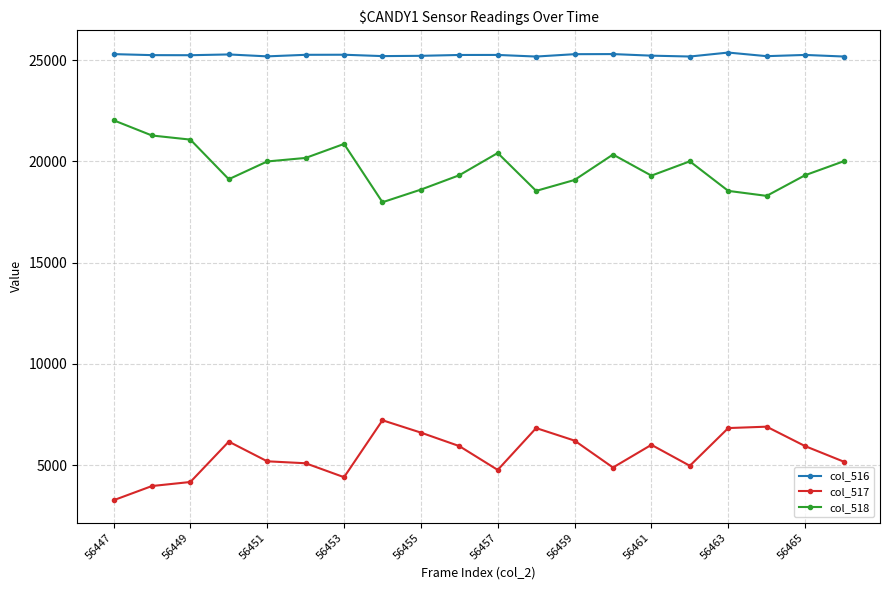

Which series has the largest total across all categories?

col_516